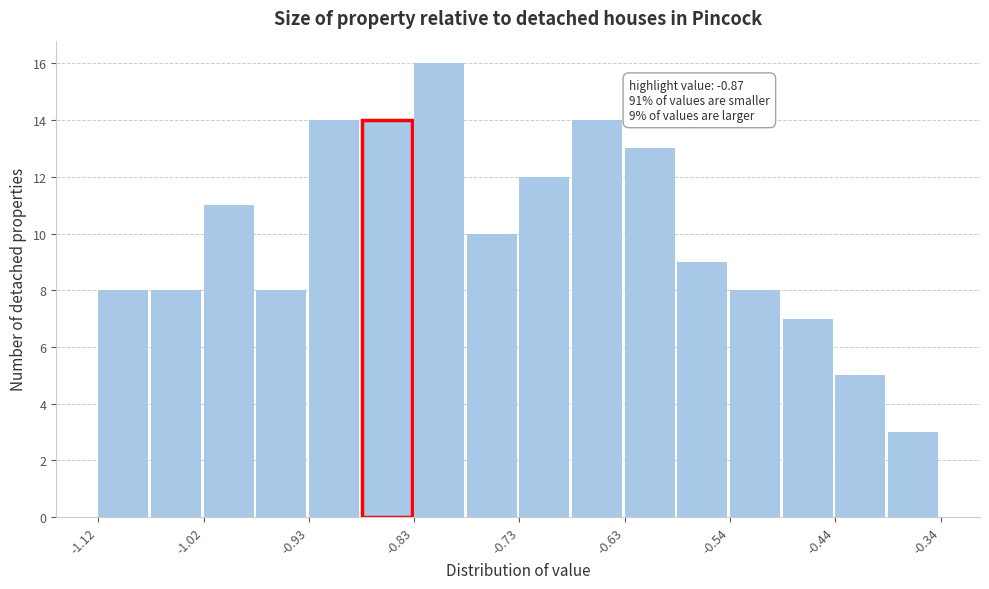

Which range on the x-axis has the tallest bar?

-0.83 to -0.78